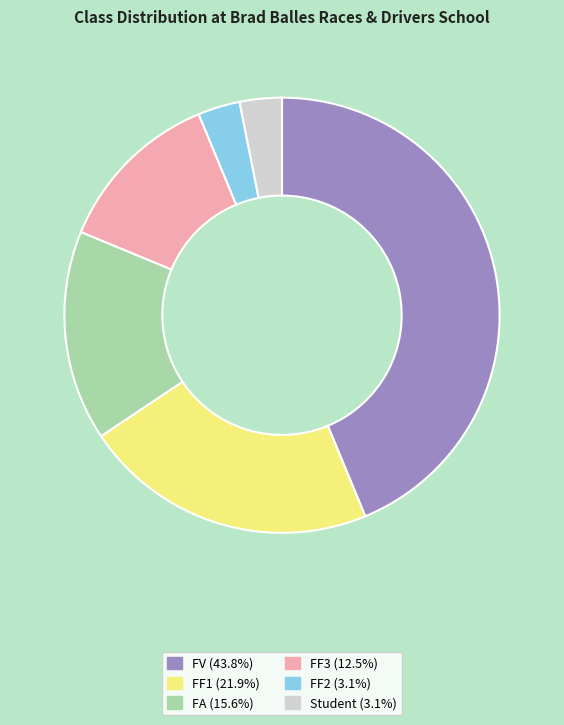

Approximately how many times larger is the value at FF1 (21.9%) compared to FF2 (3.1%)?

7.0